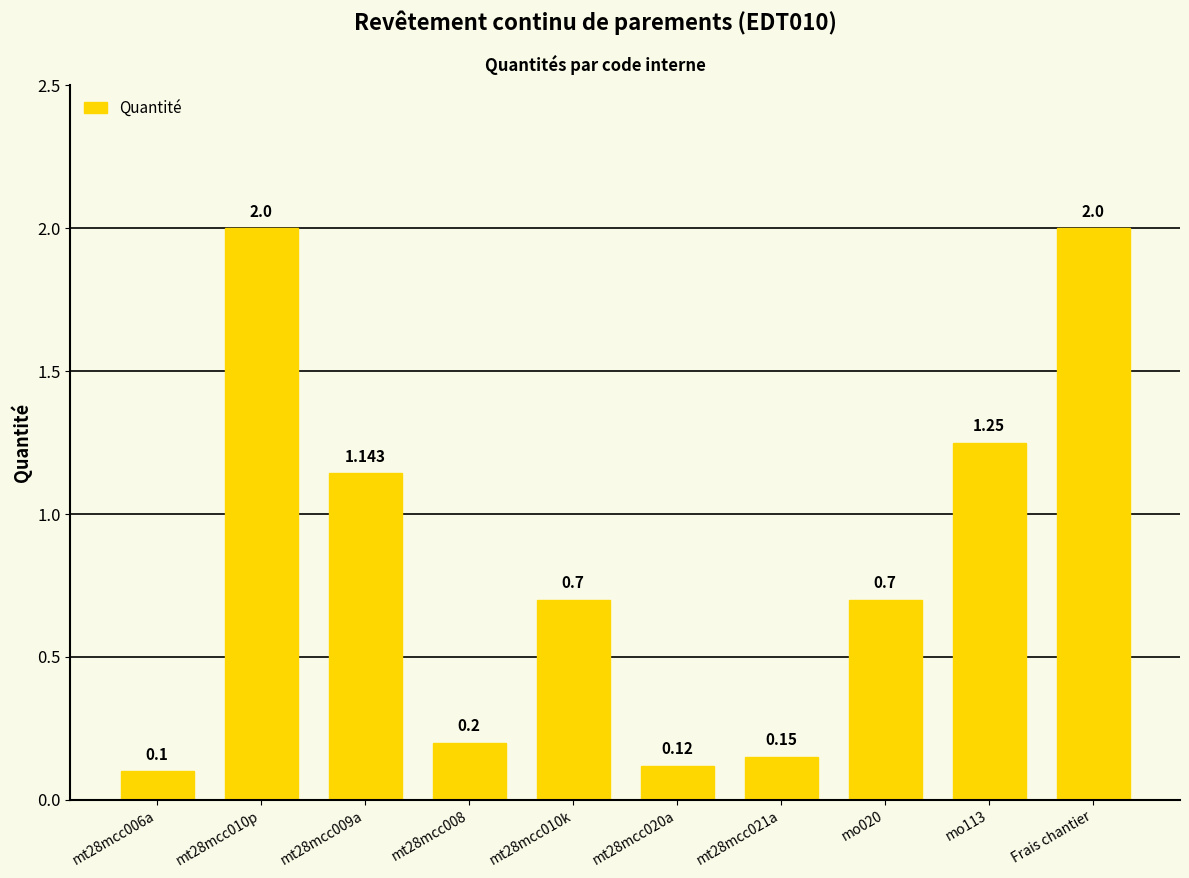

Does the chart contain any negative values?

No